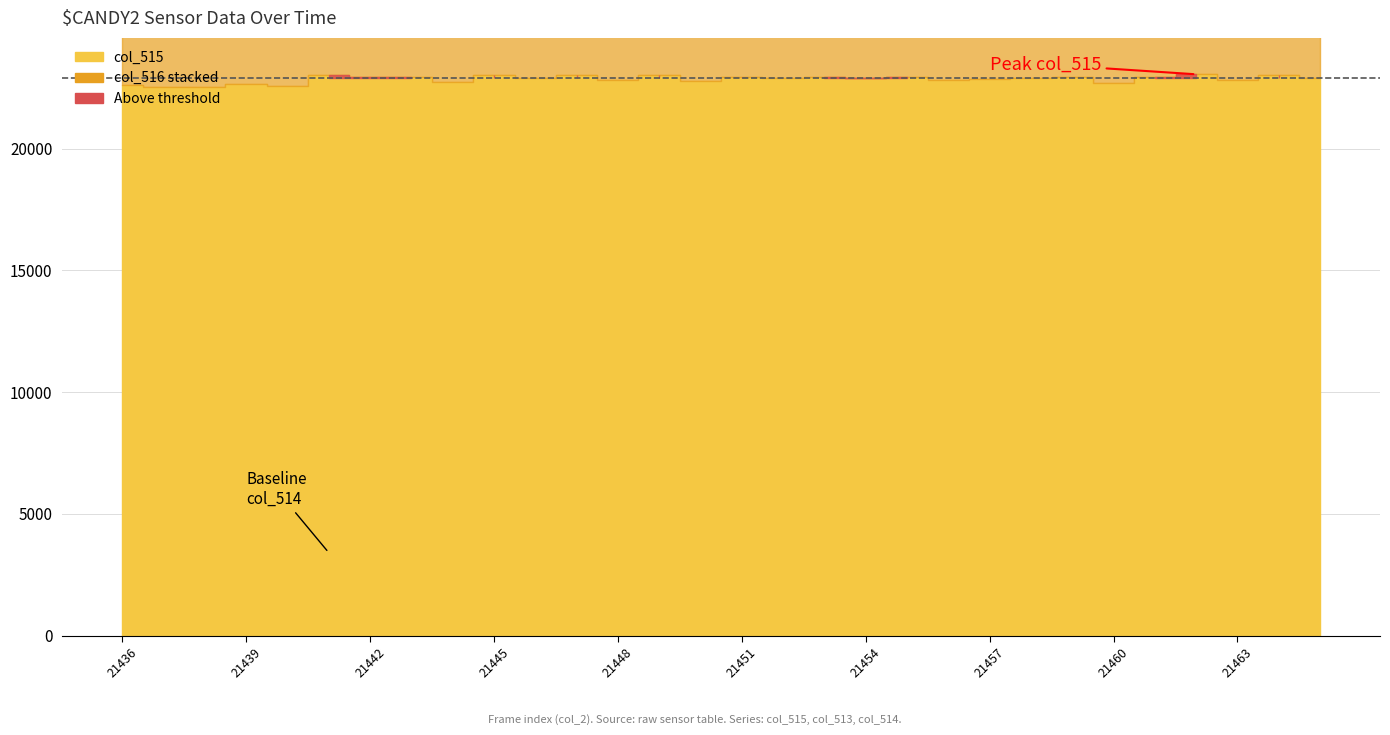

Is it true that col_516 equals 39294 at 21463?

True